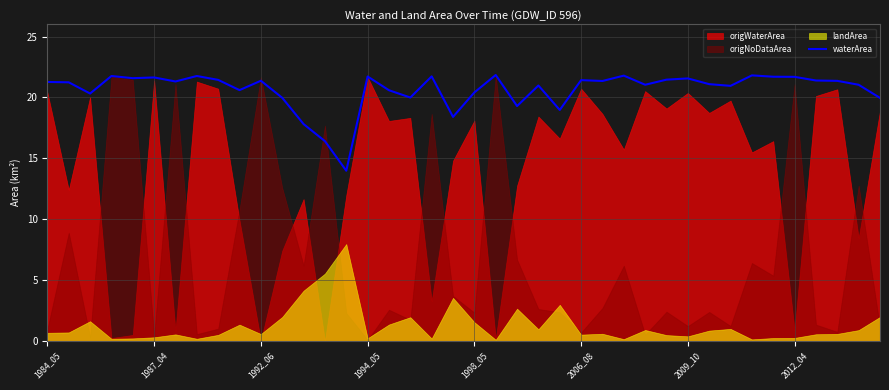

Is it true that waterArea equals 28.5 at 1992_06?

False